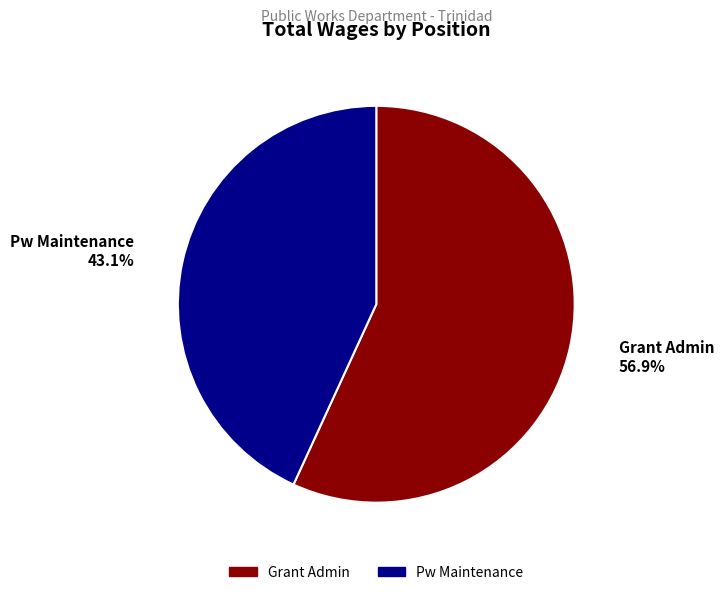

What percentage is the Pw Maintenance slice, to the nearest percent?

43%